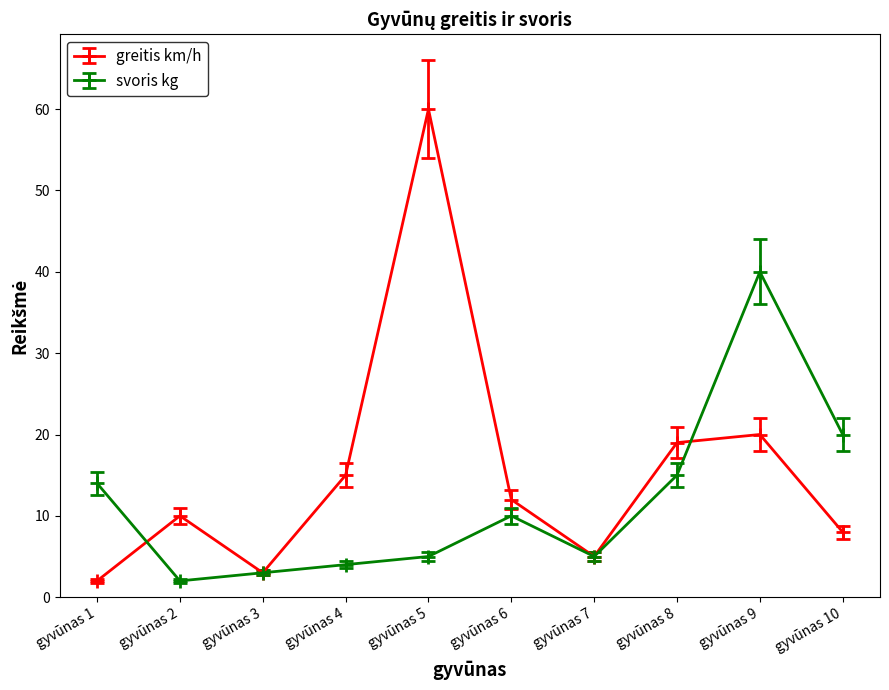

Which series has the largest range (max minus min)?

greitis km/h